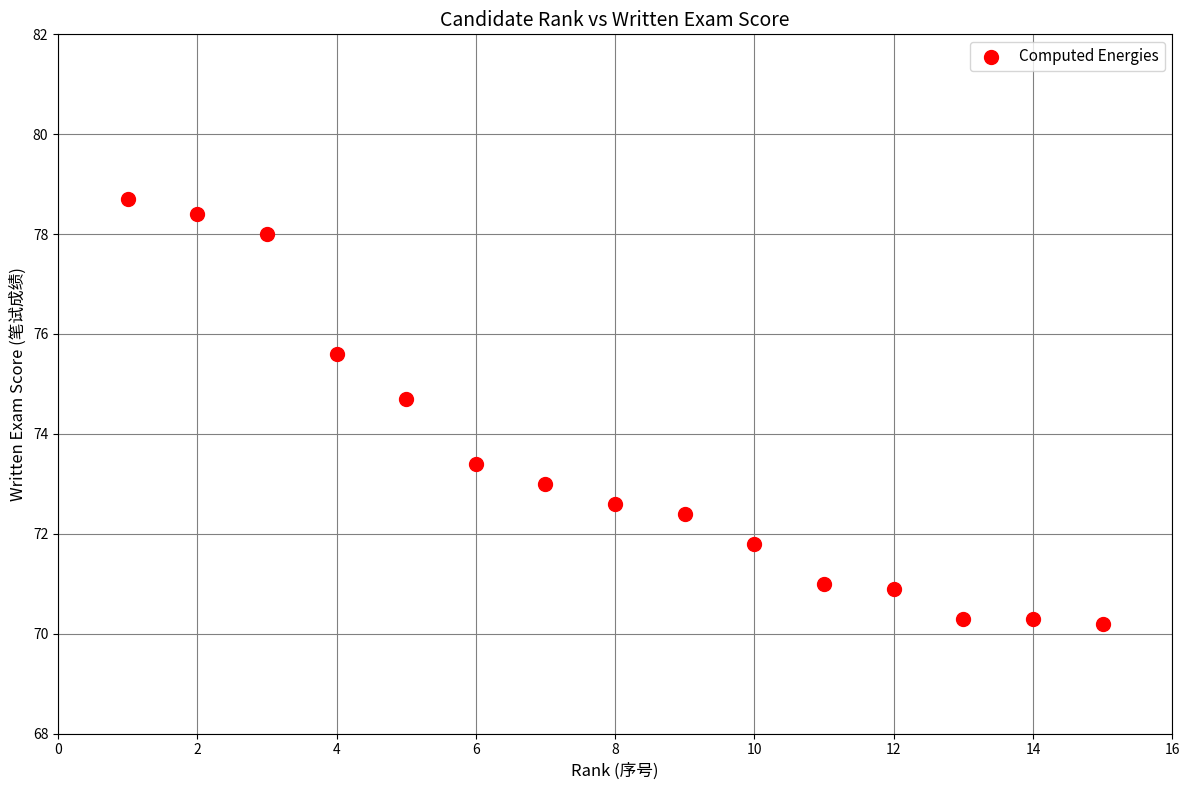

What is the range of Y values (max minus min)?

8.5